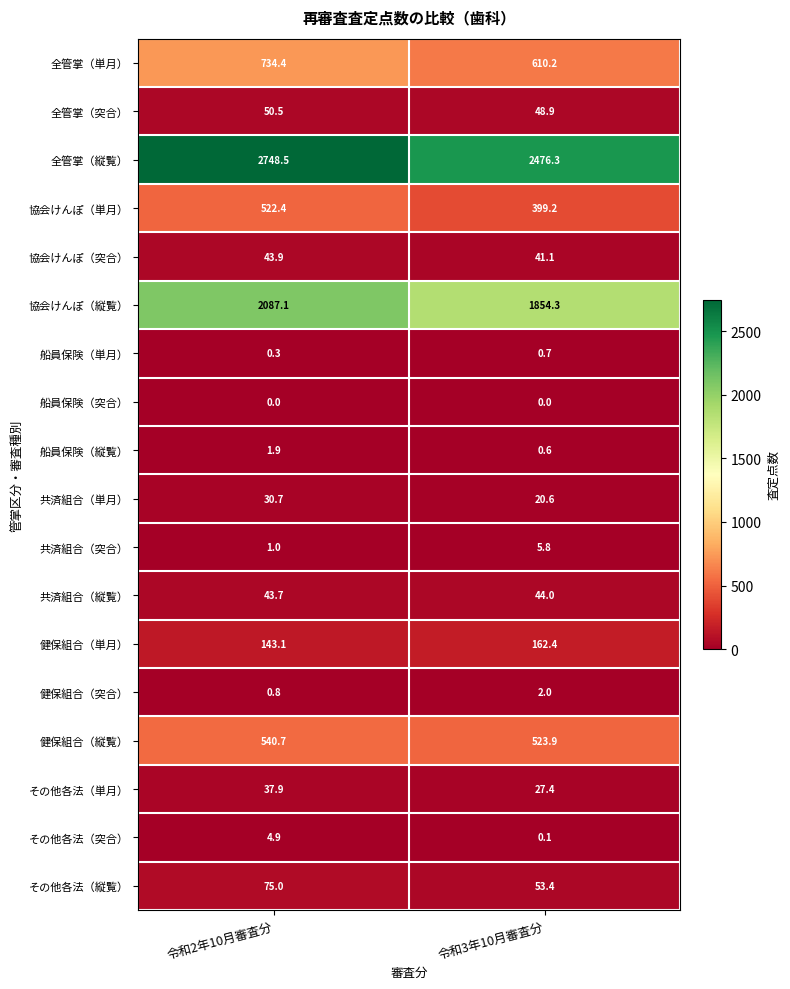

At which label does 健保組合（縦覧） reach its minimum?

令和3年10月審査分